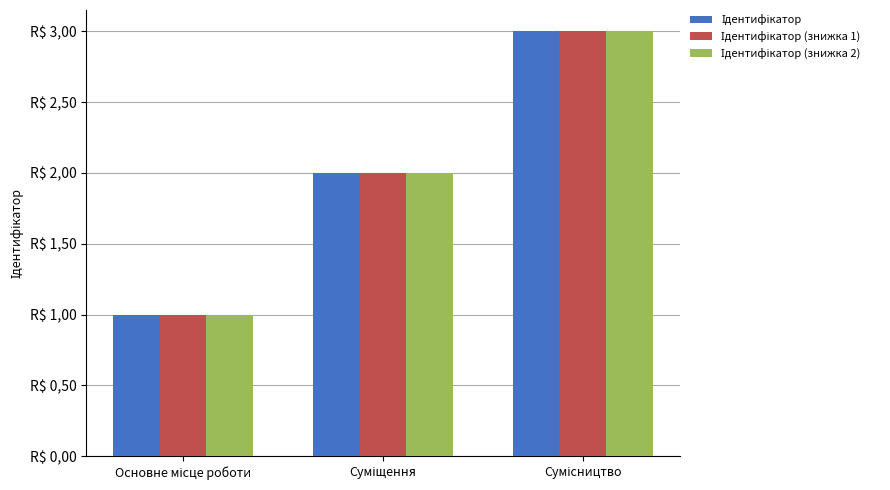

At how many categories does at least one series exceed 2?

1